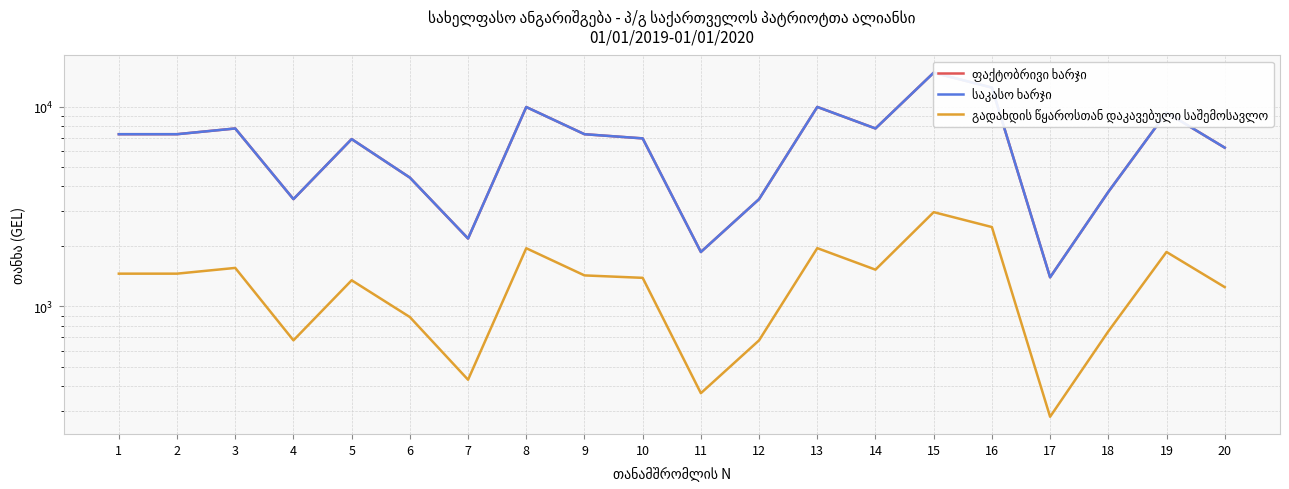

Which label corresponds to the smallest value in the chart?

17